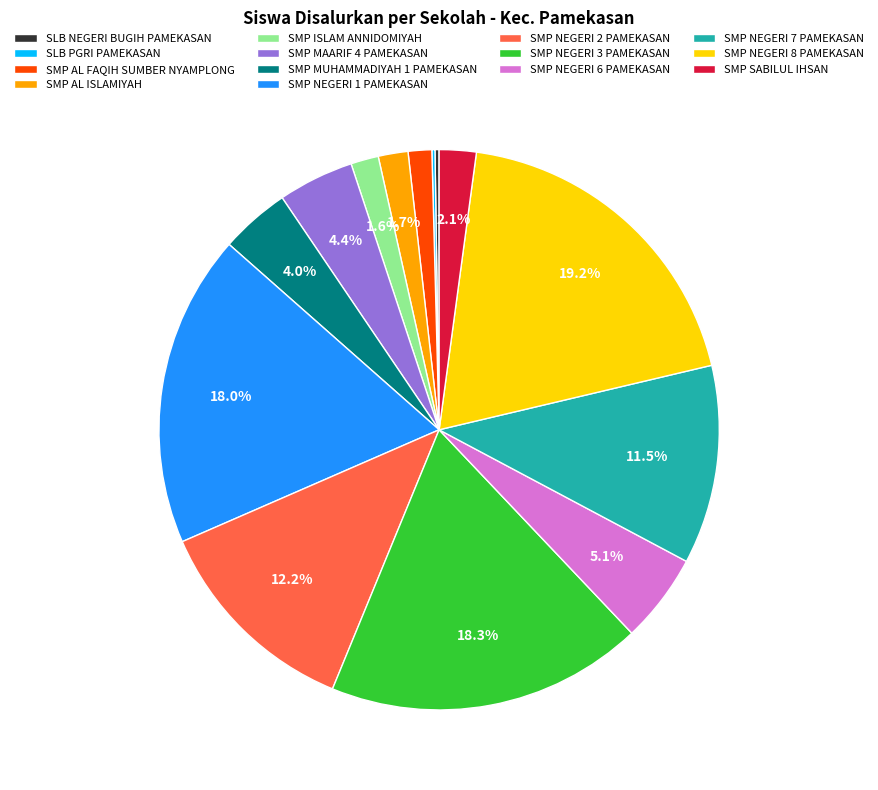

To the nearest percent, what percentage of the pie is SMP NEGERI 6 PAMEKASAN?

5%